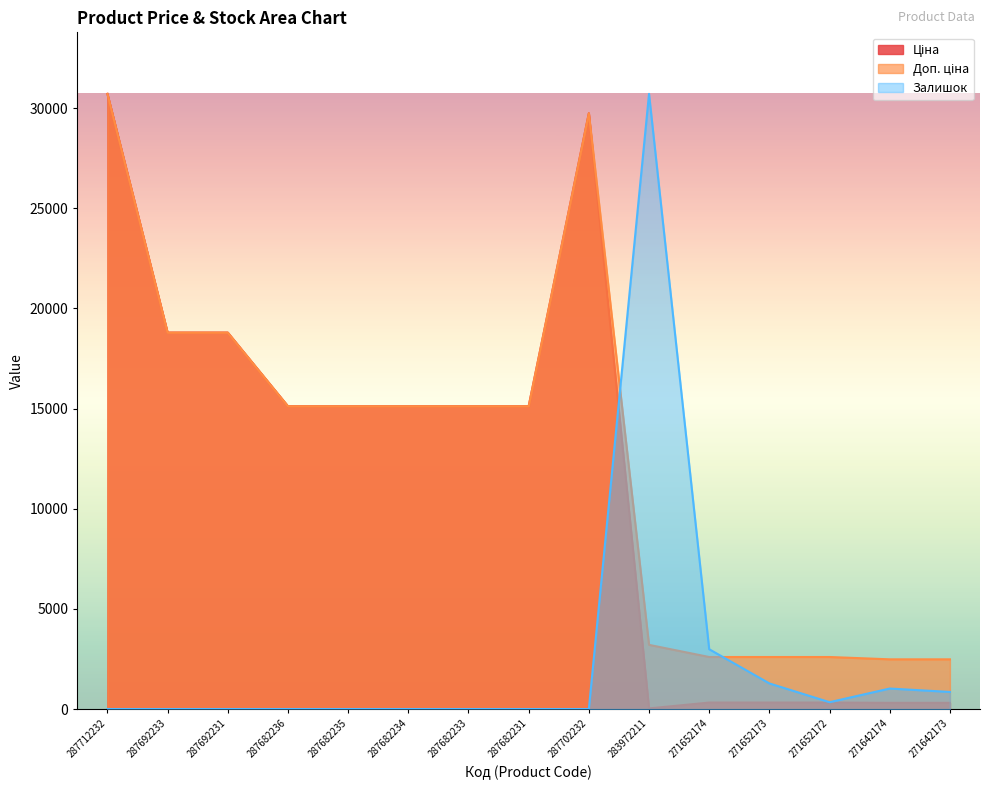

Which series ends up on top after the final intersection of Залишок and Ціна?

Залишок